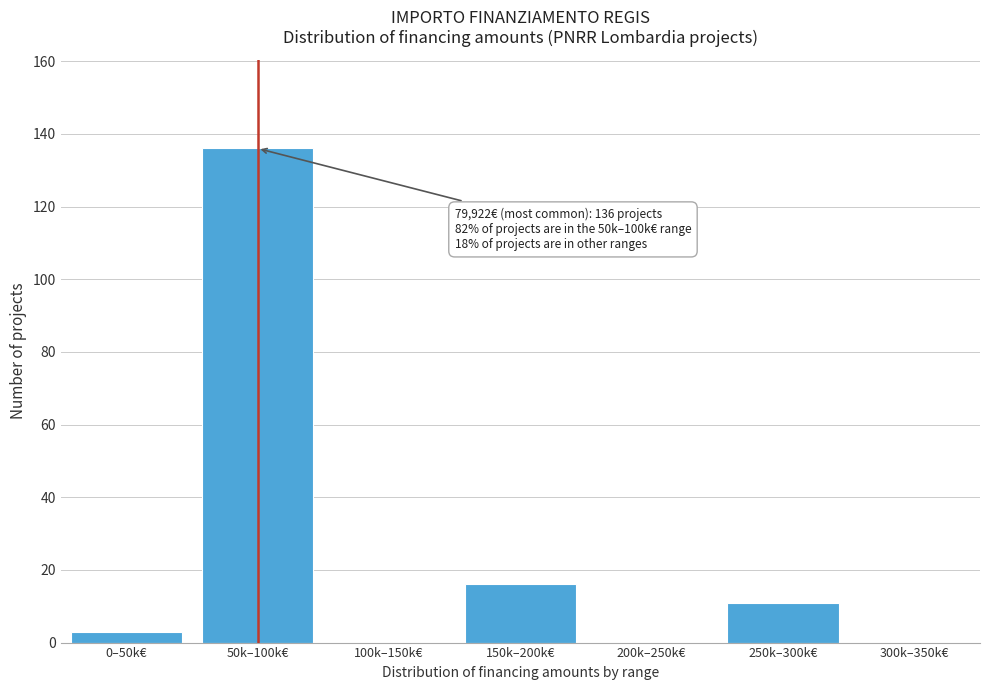

Reading left to right, list all the values displayed in this chart.

0–50k€=3	50k–100k€=136	100k–150k€=0	150k–200k€=16	200k–250k€=0	250k–300k€=11	300k–350k€=0